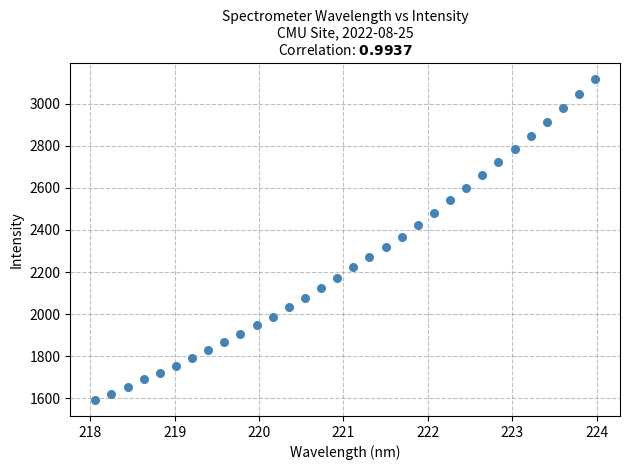

What is the range of X values (max minus min)?

5.9